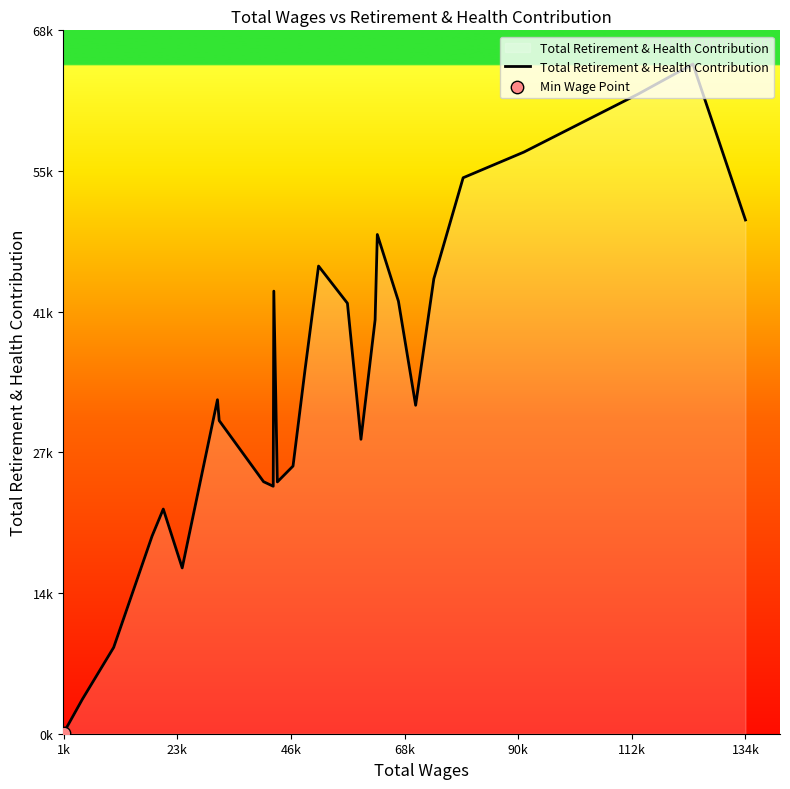

Is this an area chart (filled region under the line)?

Yes